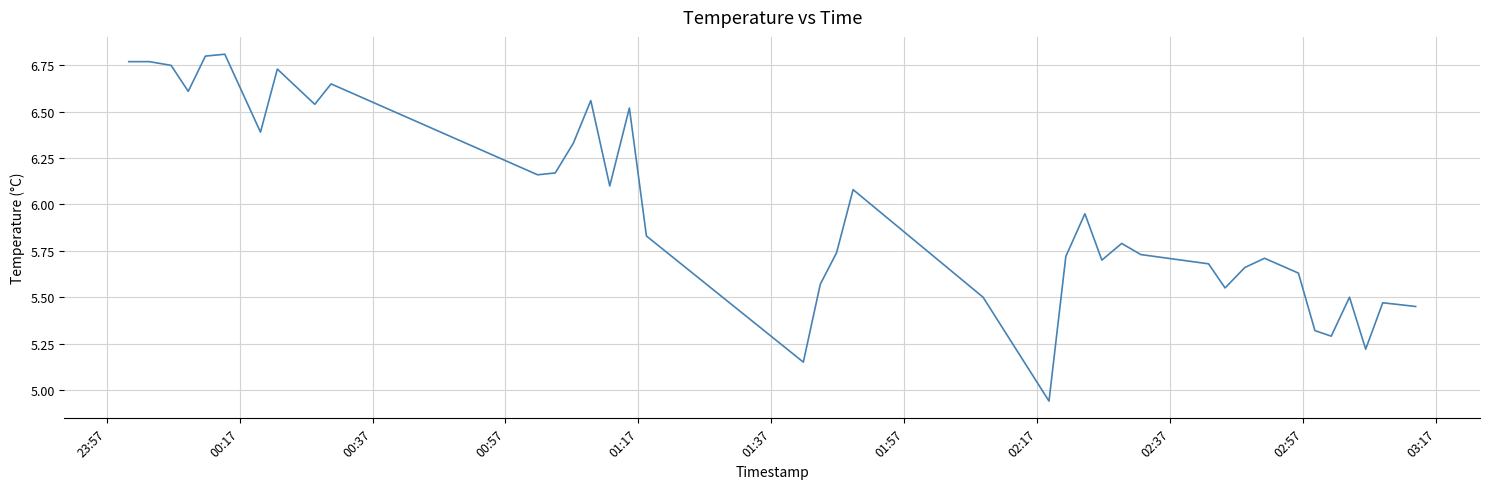

What is the difference between the maximum and minimum values?

1.9